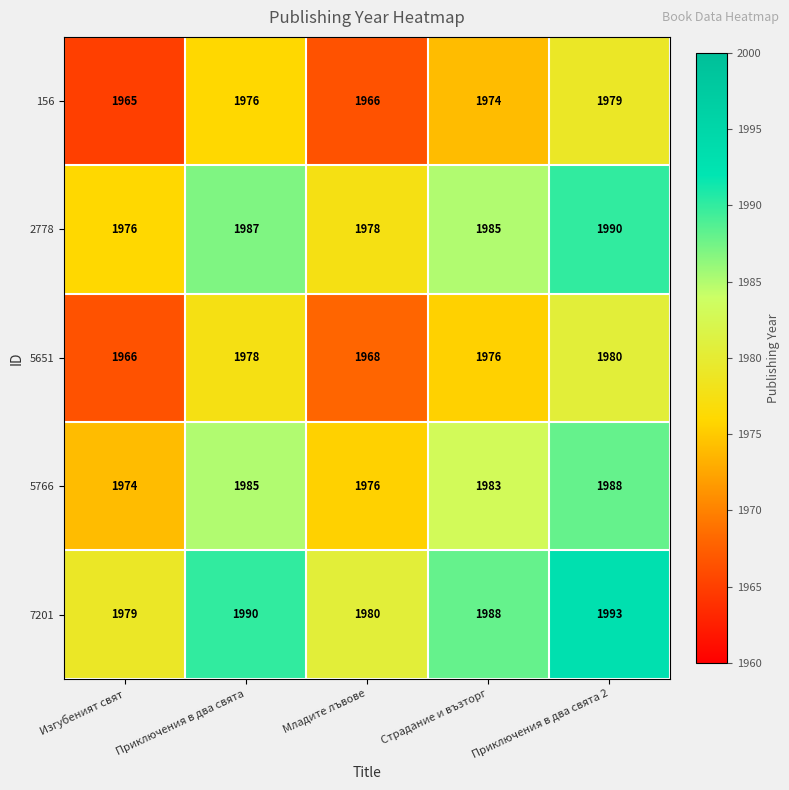

How many distinct data groups are displayed?

5